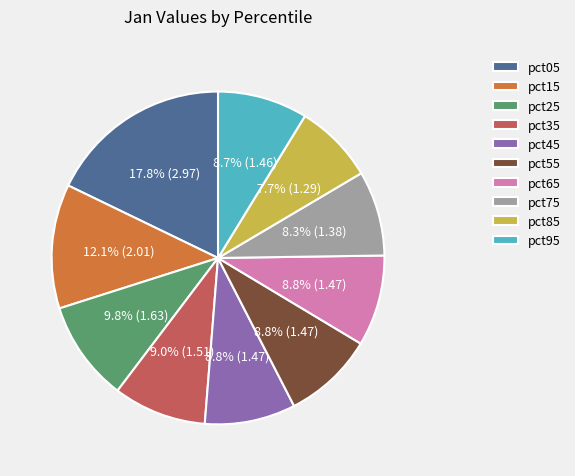

Is it true that pct85 is 18% of the pie?

False